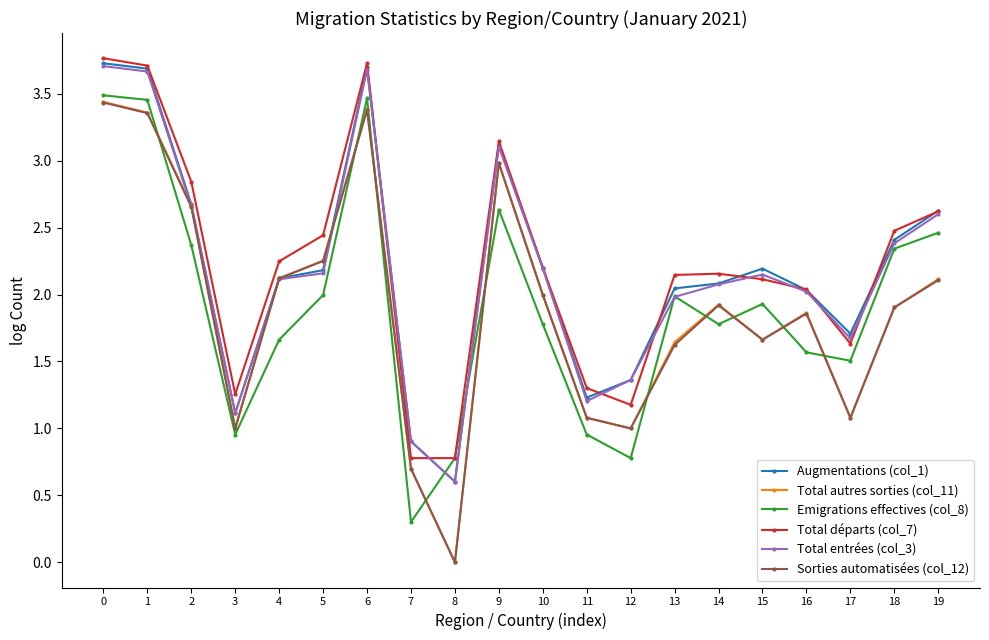

True or false: Total autres sorties (col_11) and Augmentations (col_1) cross at least once.

True